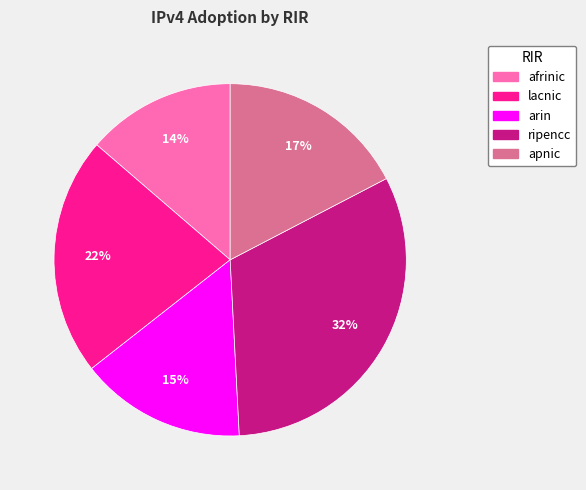

Combined, do apnic and ripencc account for over 50%?

No